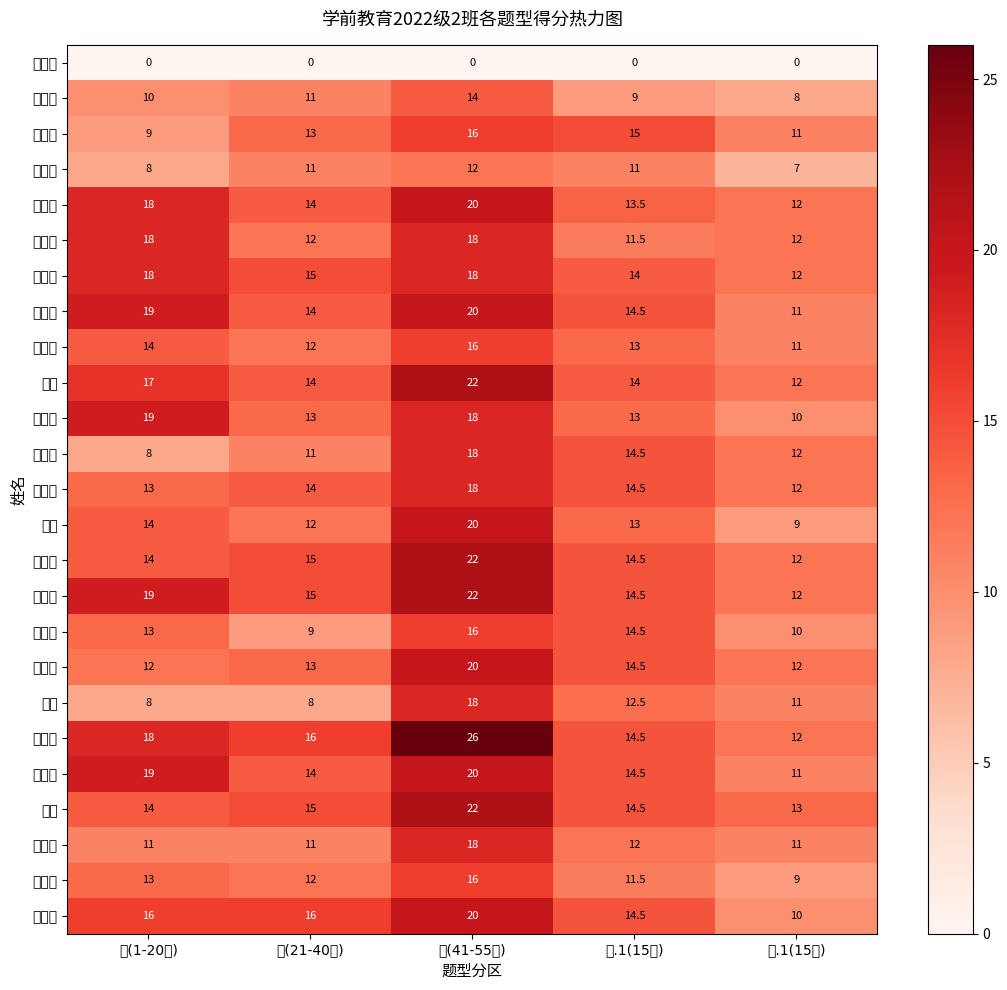

Which label corresponds to the largest value in the chart?

三(41-55题)